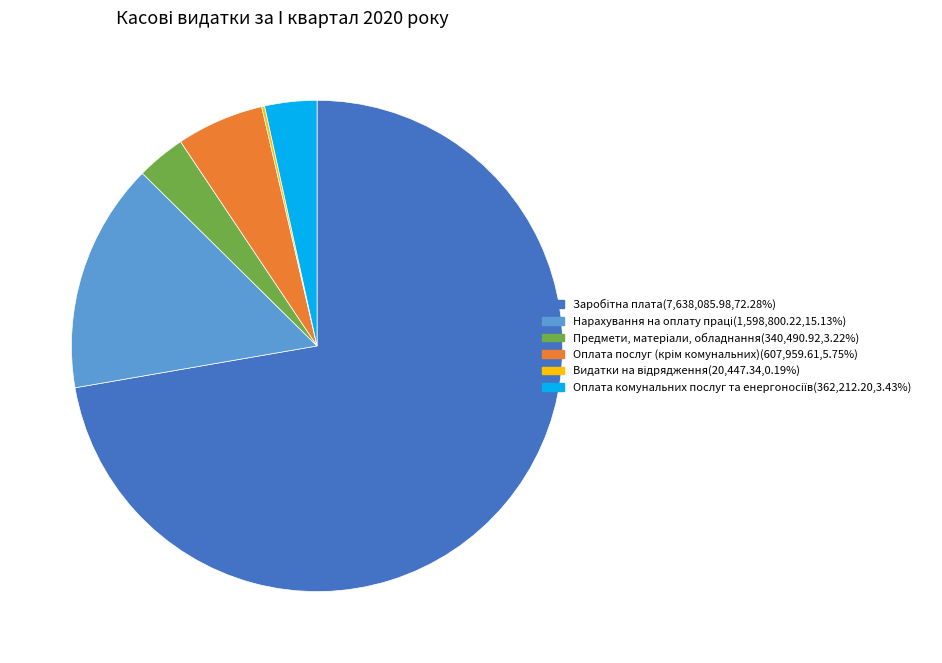

Is there a majority slice in this chart?

Yes